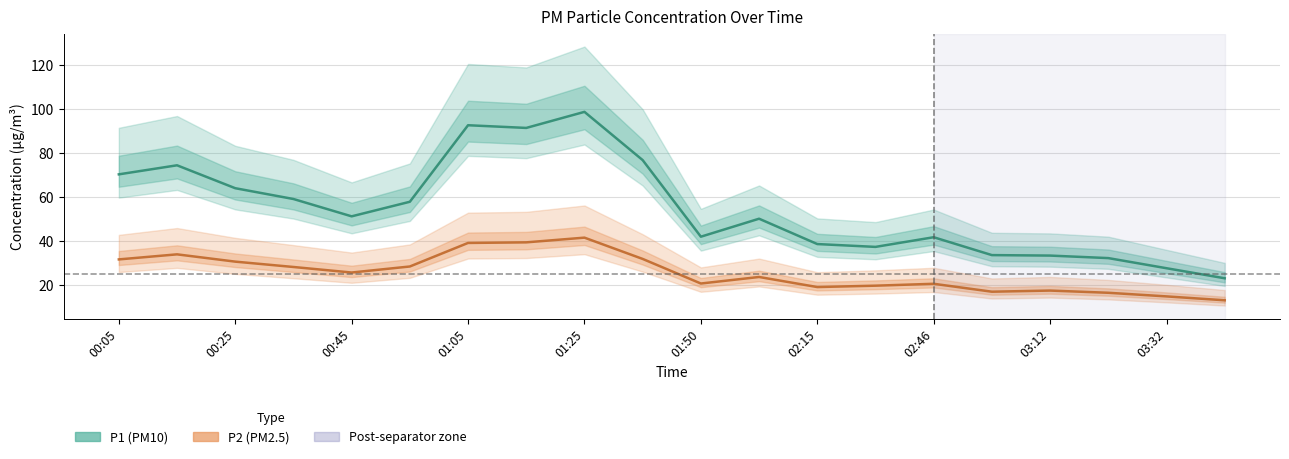

Rank the series by their maximum value, from lowest to highest.

P2 (PM2.5), P1 (PM10)